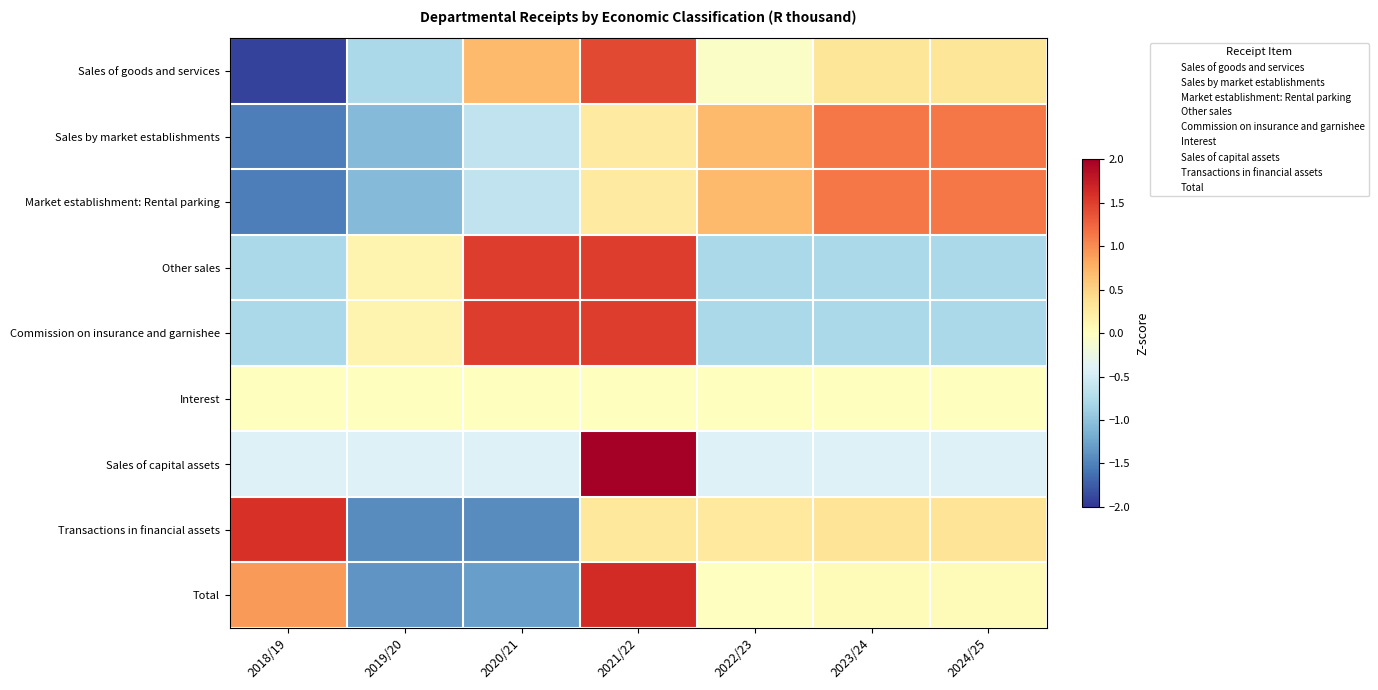

Reading left to right, transcribe all the data shown in this chart.

Sales of goods and services: 2018/19=-1.9	2019/20=-0.8	2020/21=0.7	2021/22=1.4	2022/23=-0.1	2023/24=0.3	2024/25=0.3
Sales by market establishments: 2018/19=-1.5	2019/20=-1.1	2020/21=-0.6	2021/22=0.3	2022/23=0.7	2023/24=1.1	2024/25=1.1
Market establishment: Rental parking: 2018/19=-1.5	2019/20=-1.1	2020/21=-0.6	2021/22=0.3	2022/23=0.7	2023/24=1.1	2024/25=1.1
Other sales: 2018/19=-0.8	2019/20=0.1	2020/21=1.5	2021/22=1.5	2022/23=-0.8	2023/24=-0.8	2024/25=-0.8
Commission on insurance and garnishee: 2018/19=-0.8	2019/20=0.1	2020/21=1.5	2021/22=1.5	2022/23=-0.8	2023/24=-0.8	2024/25=-0.8
Interest: 2018/19=0.0	2019/20=0.0	2020/21=0.0	2021/22=0.0	2022/23=0.0	2023/24=0.0	2024/25=0.0
Sales of capital assets: 2018/19=-0.4	2019/20=-0.4	2020/21=-0.4	2021/22=2.4	2022/23=-0.4	2023/24=-0.4	2024/25=-0.4
Transactions in financial assets: 2018/19=1.6	2019/20=-1.4	2020/21=-1.4	2021/22=0.3	2022/23=0.3	2023/24=0.3	2024/25=0.3
Total: 2018/19=0.9	2019/20=-1.4	2020/21=-1.3	2021/22=1.6	2022/23=-0.0	2023/24=0.1	2024/25=0.1